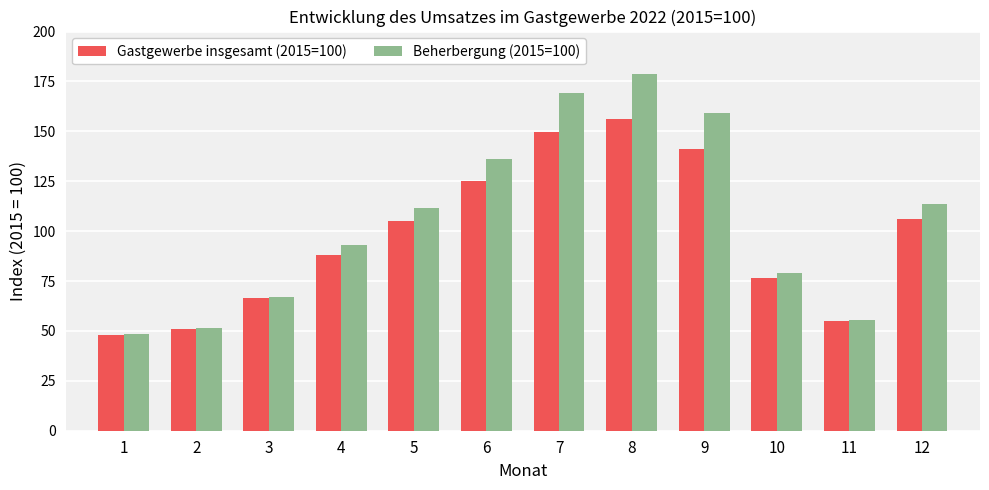

Rank the series by their maximum value, from highest to lowest.

Beherbergung (2015=100), Gastgewerbe insgesamt (2015=100)